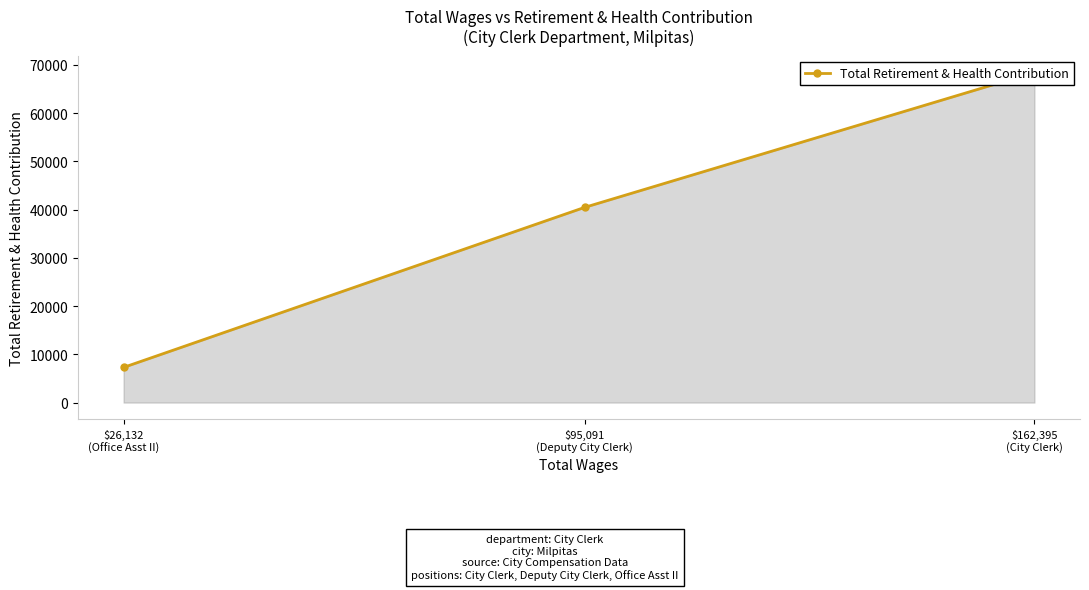

Rank the categories by value from highest to lowest.

$162,395
(City Clerk), $95,091
(Deputy City Clerk), $26,132
(Office Asst II)